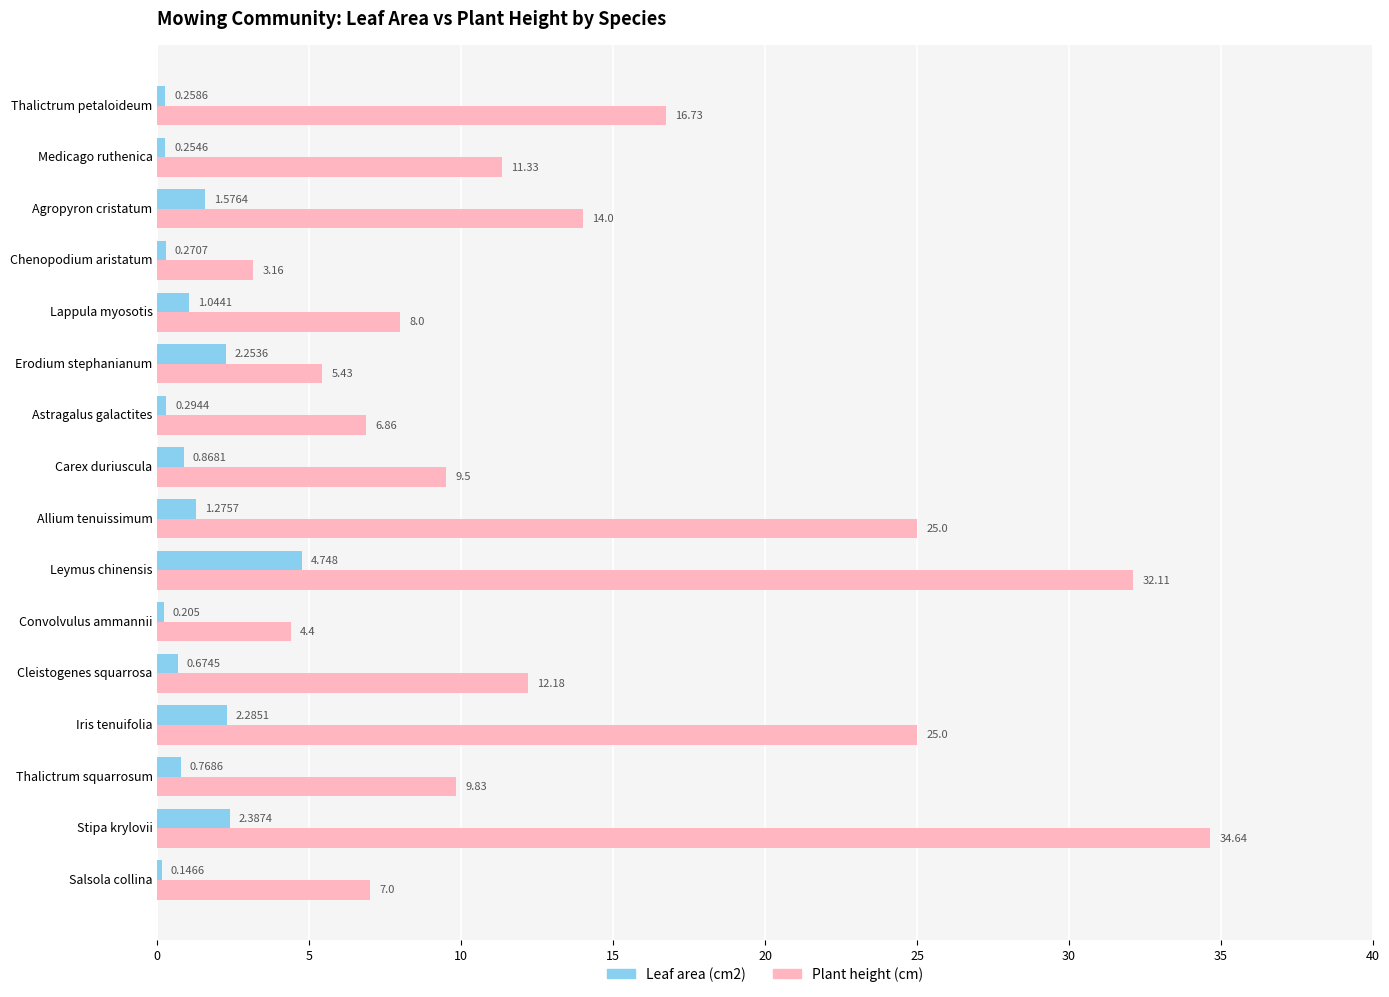

Which series has the largest total across all categories?

Plant height (cm)